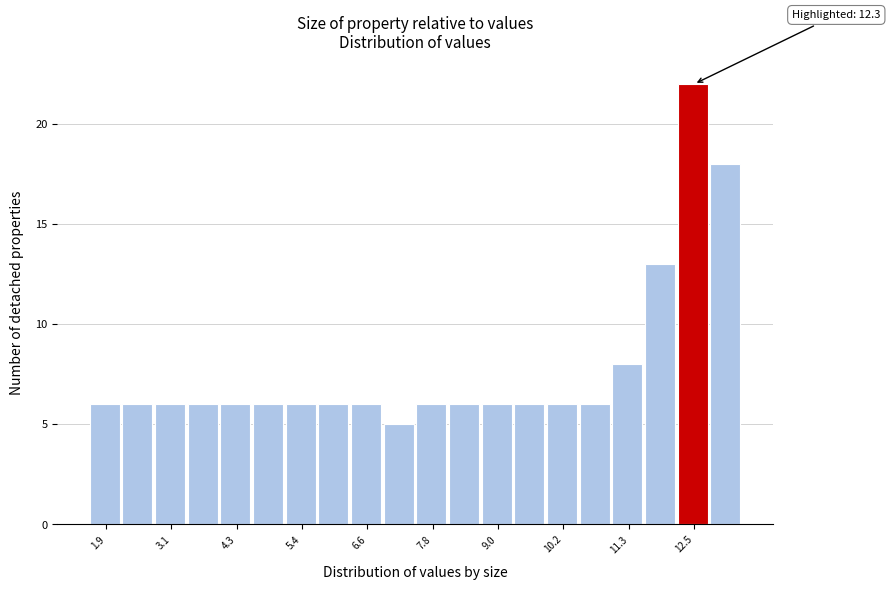

Around what value on the x-axis is the tallest bar? Give the approximate position of its centre, as read against the axis.

12.4